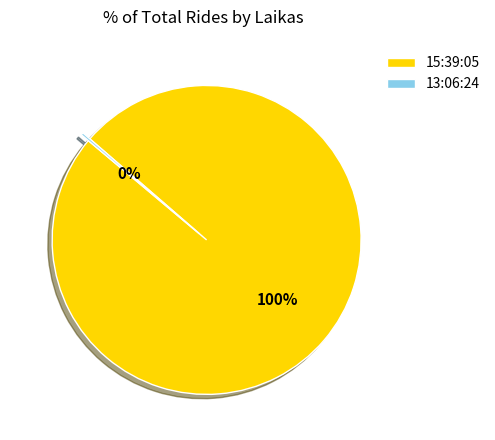

Is it true that 15:39:05 is 100% of the pie?

True